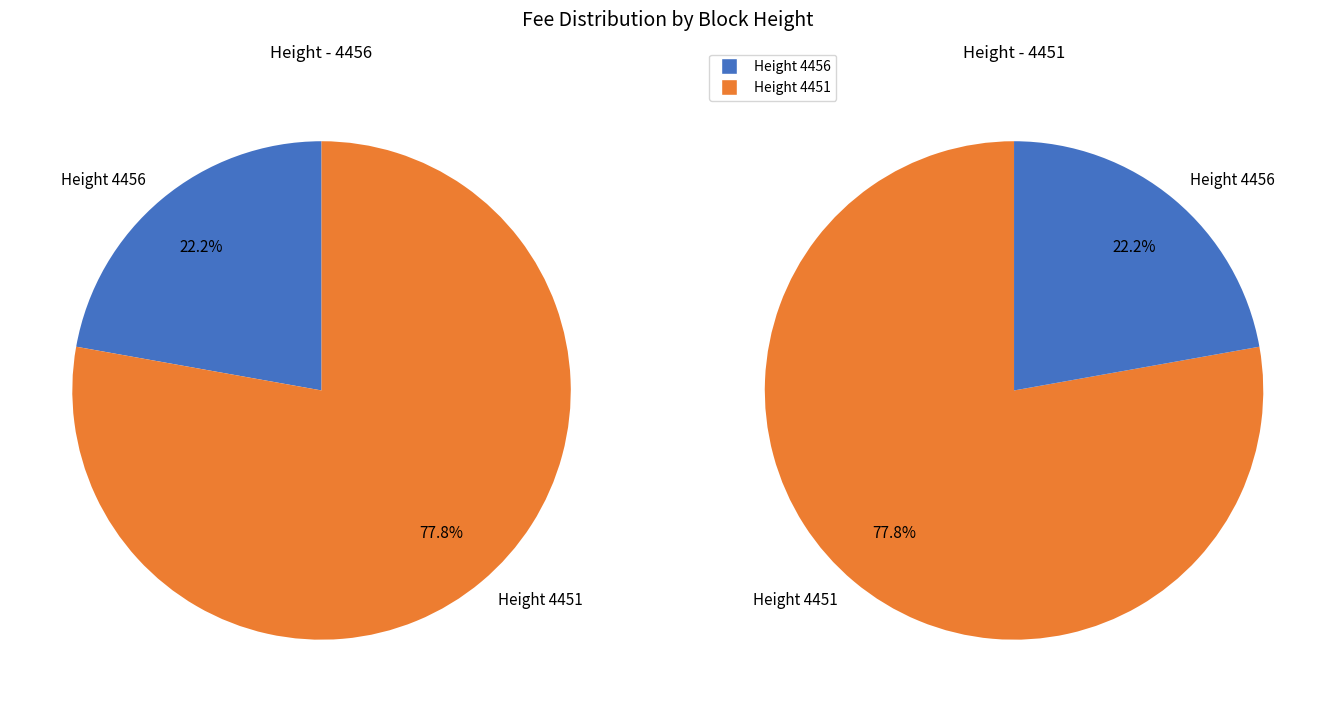

What is the ratio of the value at 4451 to the value at 4456?

3.5